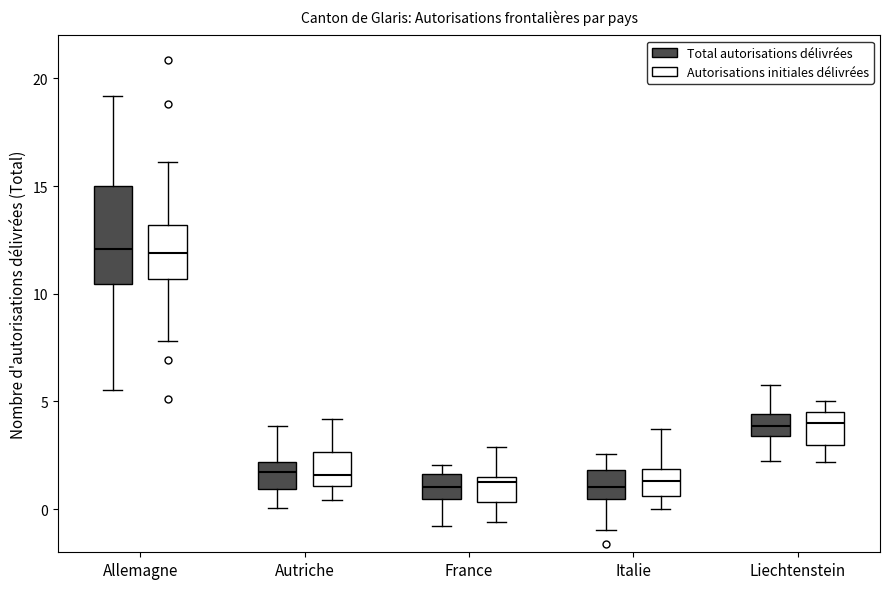

Reading left to right, read every box against the y-axis: the position of its median line, the range the box covers, and the ends of its whiskers. The values are not printed on the chart, so give them approximately, as read against the axis.

Allemagne (Total autorisations délivrées): median 12.0, box 10.5 to 15.0, whiskers 5.5 to 19.0
Allemagne (Autorisations initiales délivrées): median 12.0, box 10.5 to 13.0, whiskers 8.0 to 16.0
Autriche (Total autorisations délivrées): median 1.5, box 1.0 to 2.0, whiskers 0.0 to 4.0
Autriche (Autorisations initiales délivrées): median 1.5, box 1.0 to 2.5, whiskers 0.5 to 4.0
France (Total autorisations délivrées): median 1.0, box 0.5 to 1.5, whiskers -1.0 to 2.0
France (Autorisations initiales délivrées): median 1.5 (just below the box's upper edge), box 0.5 to 1.5, whiskers -0.5 to 3.0
Italie (Total autorisations délivrées): median 1.0, box 0.5 to 2.0, whiskers -1.0 to 2.5
Italie (Autorisations initiales délivrées): median 1.5, box 0.5 to 2.0, whiskers 0.0 to 3.5
Liechtenstein (Total autorisations délivrées): median 4.0, box 3.5 to 4.5, whiskers 2.0 to 6.0
Liechtenstein (Autorisations initiales délivrées): median 4.0, box 3.0 to 4.5, whiskers 2.0 to 5.0